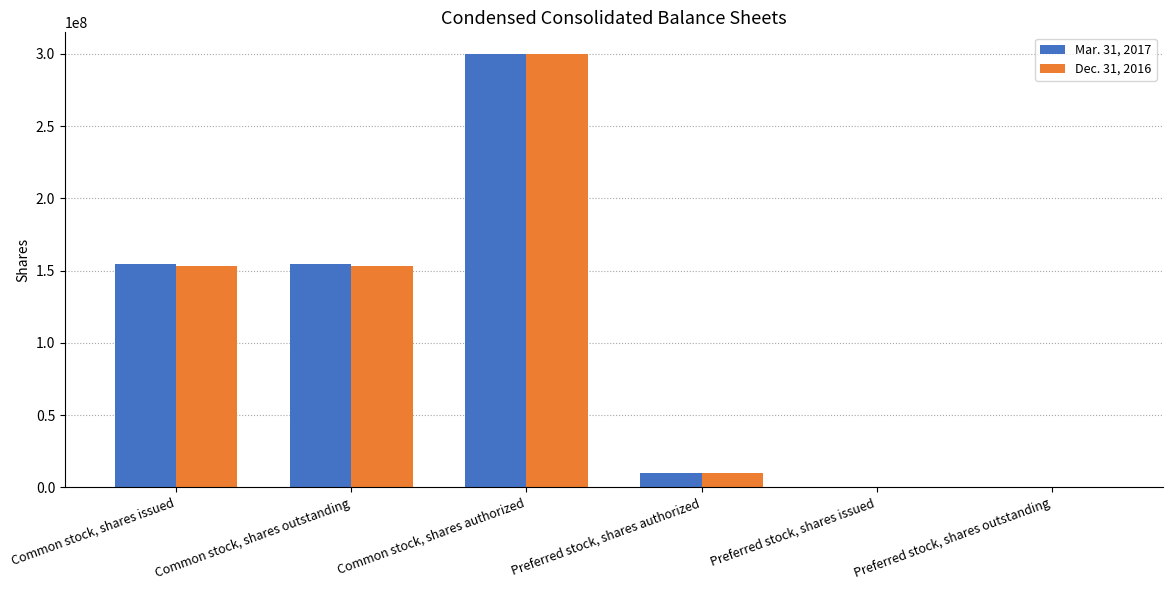

At which label does Mar. 31, 2017 reach its peak?

Common stock, shares authorized